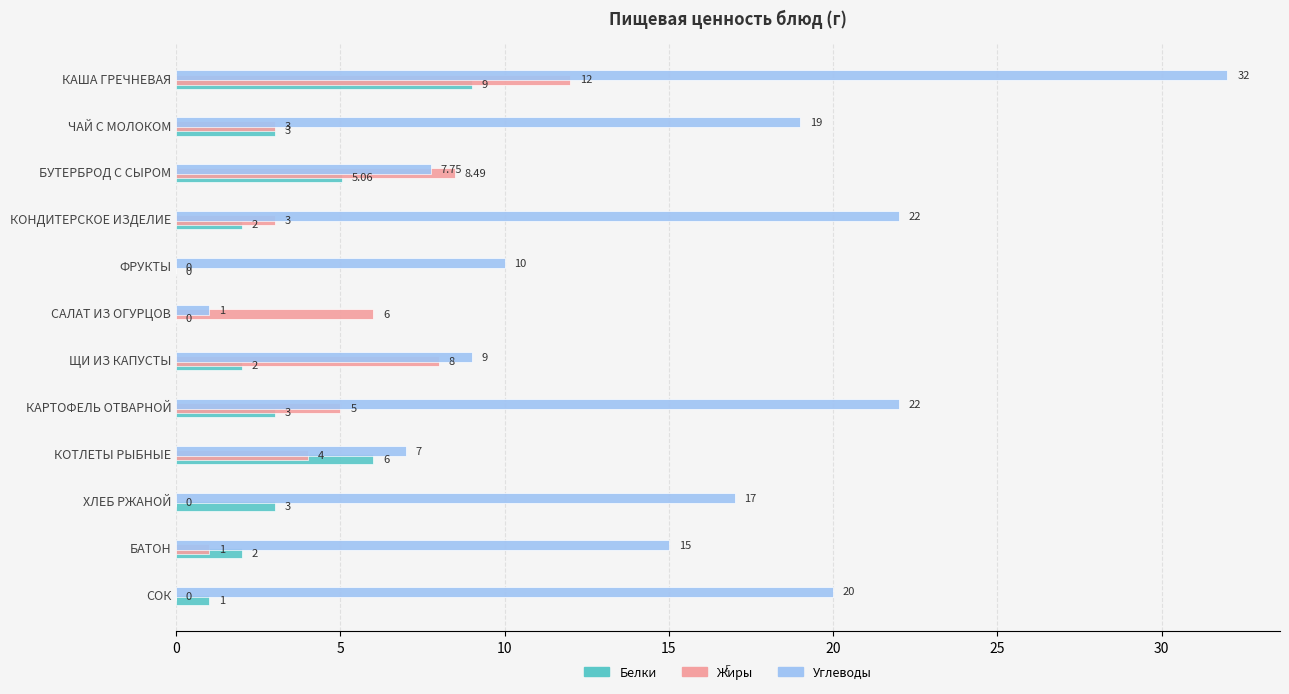

Which category has the highest value in the Углеводы series?

КАША ГРЕЧНЕВАЯ